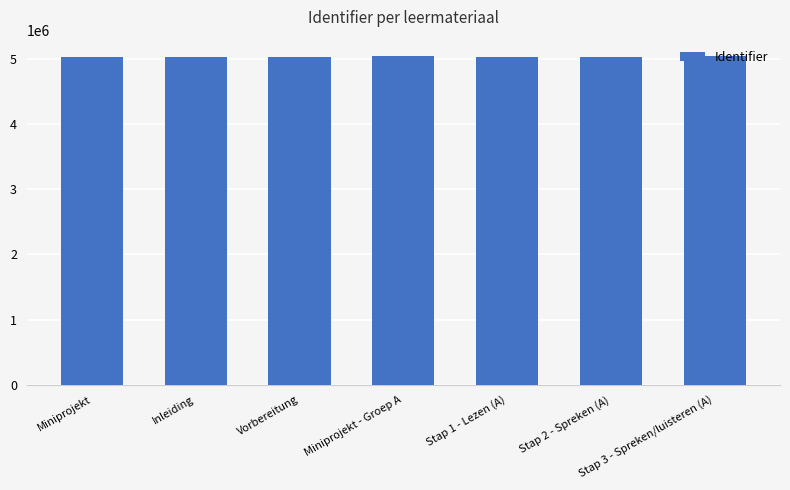

Are the bars grouped side by side (vs. stacked)?

No